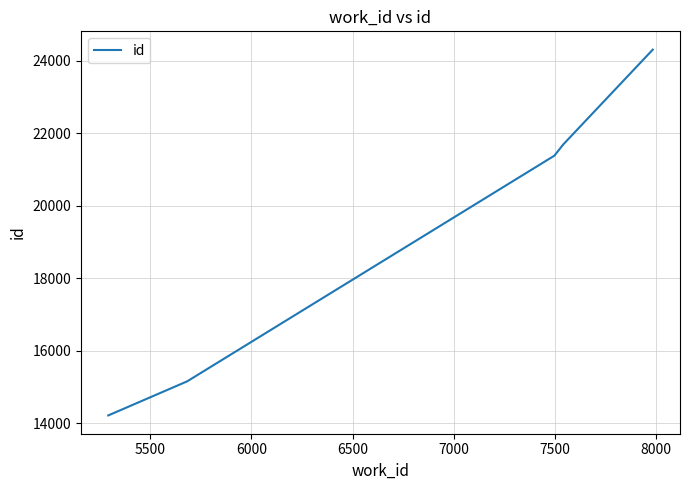

What is the difference between the second highest and second lowest values?

6527